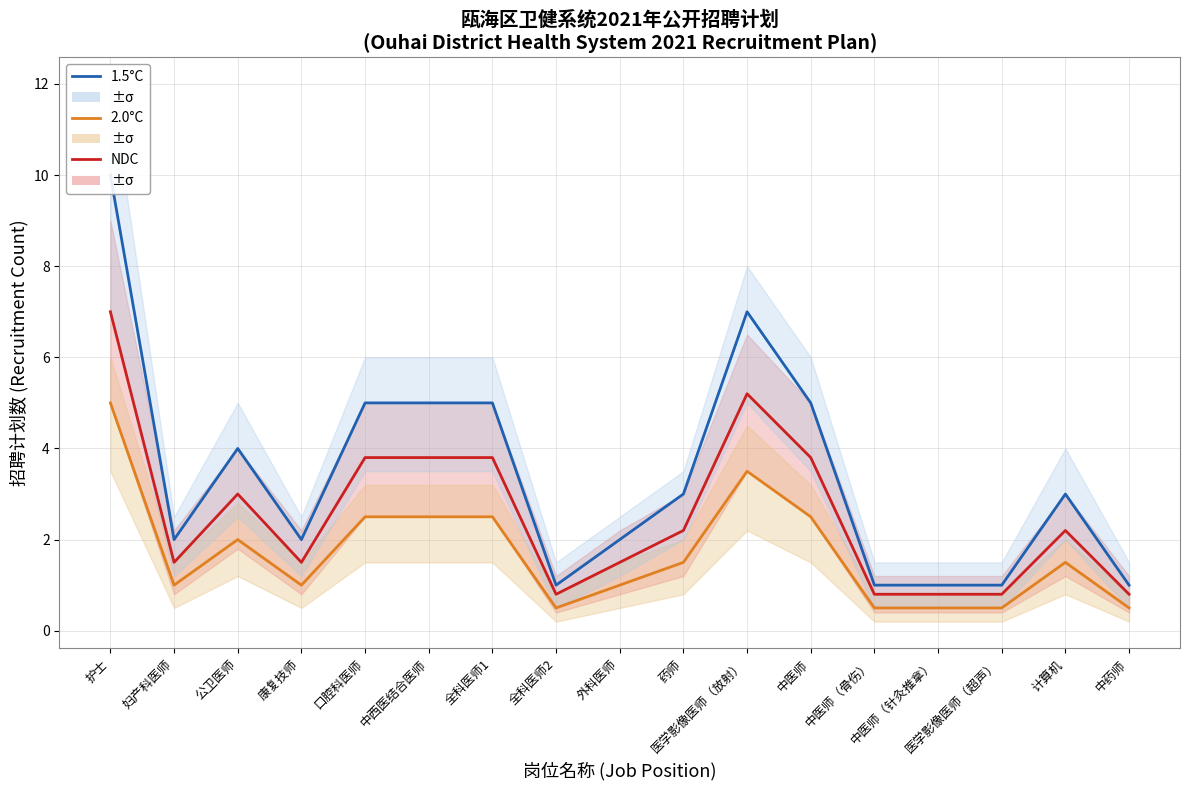

What are all the series names shown in the legend?

1.5°C, 2.0°C, NDC